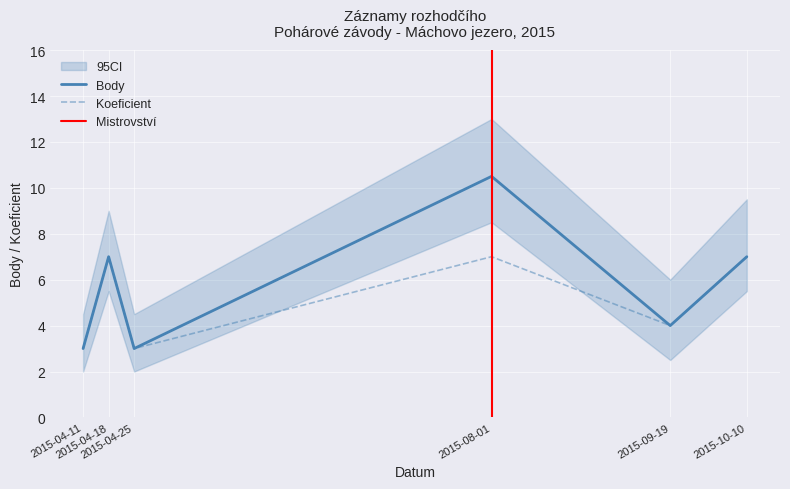

True or false: Koeficient has a value of 3.8 at 2015-10-10.

False